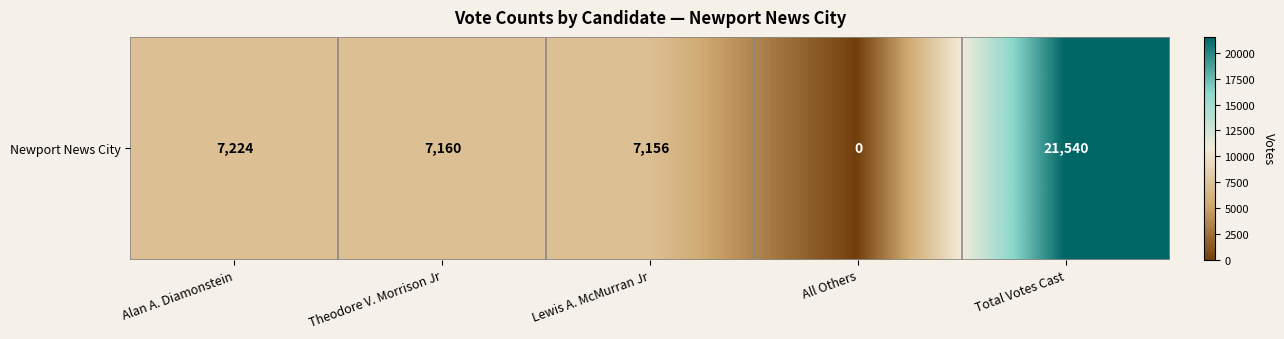

What is the change in value from Theodore V. Morrison Jr to Lewis A. McMurran Jr?

-4